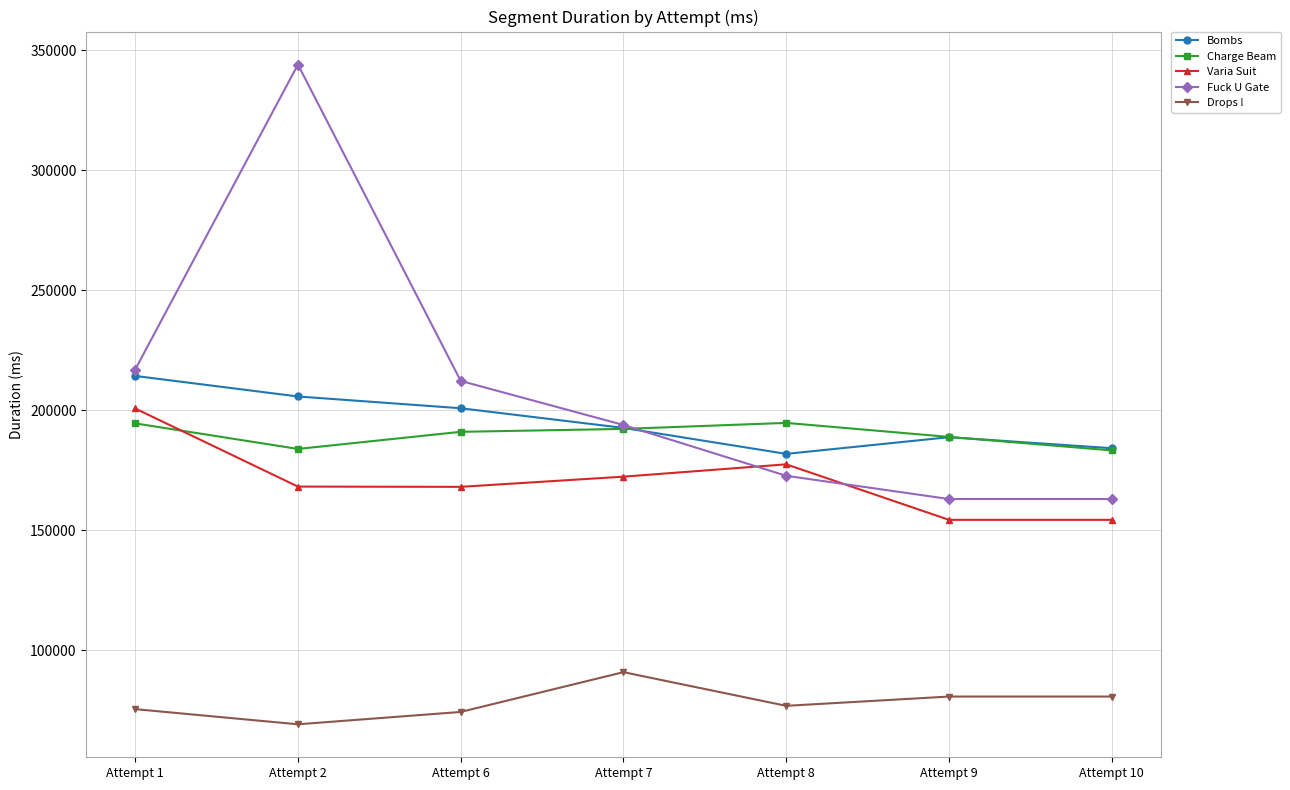

How many data points does each series have?

7